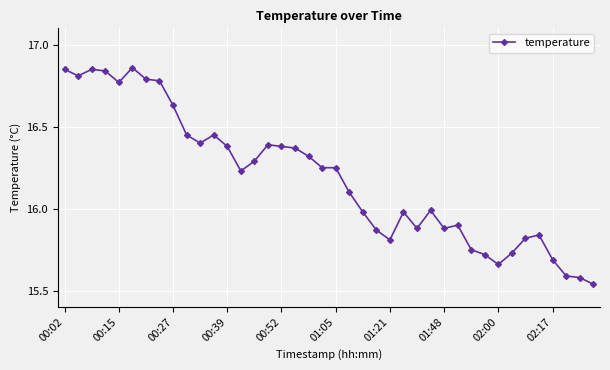

Count the number of values greater than 16.

22